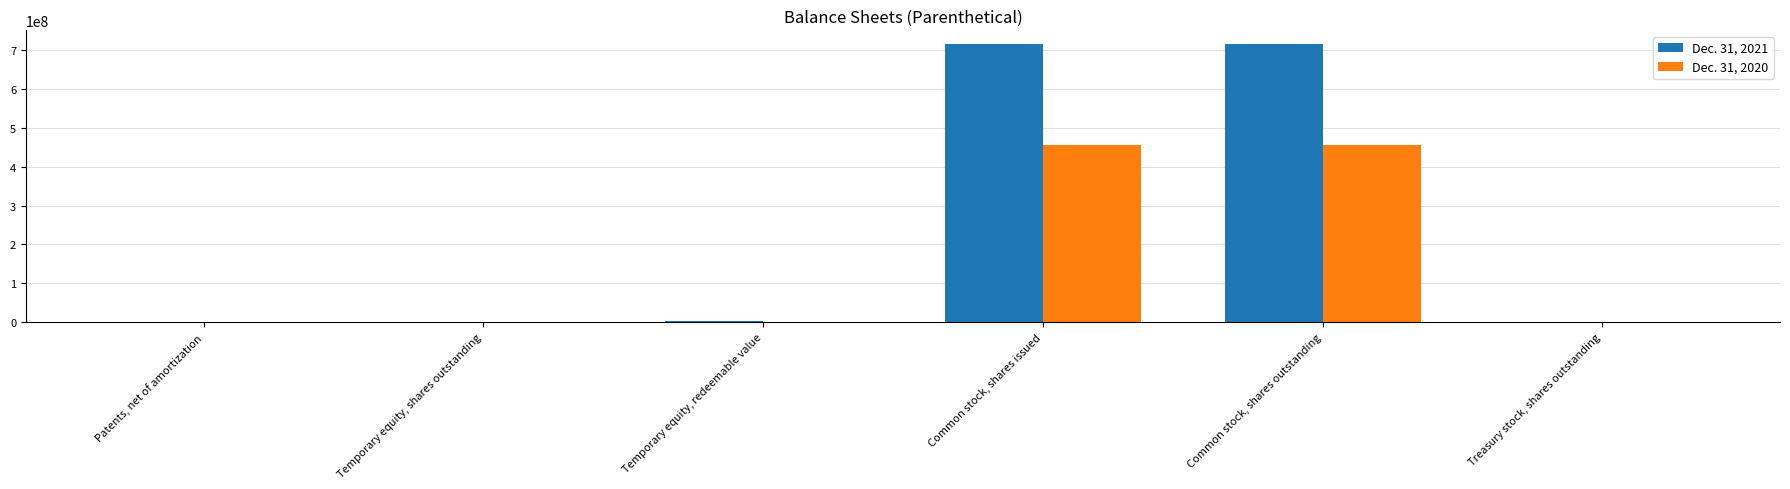

The Dec. 31, 2020 series shows 248872366 at Temporary equity, shares outstanding. True or false?

False